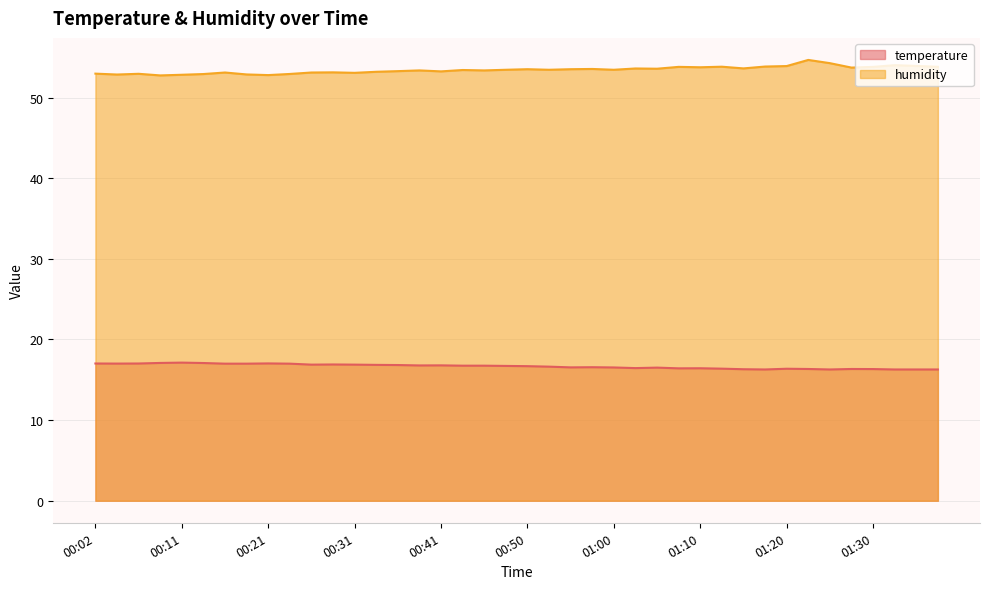

What is the difference between the maximum and second lowest values in the humidity series?

1.9